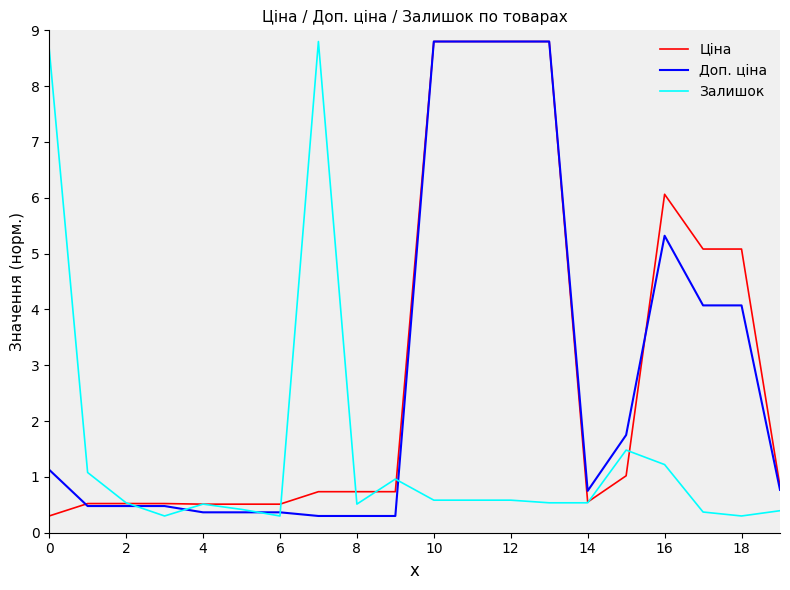

True or false: Залишок has more than 0 points higher than both neighbors.

True